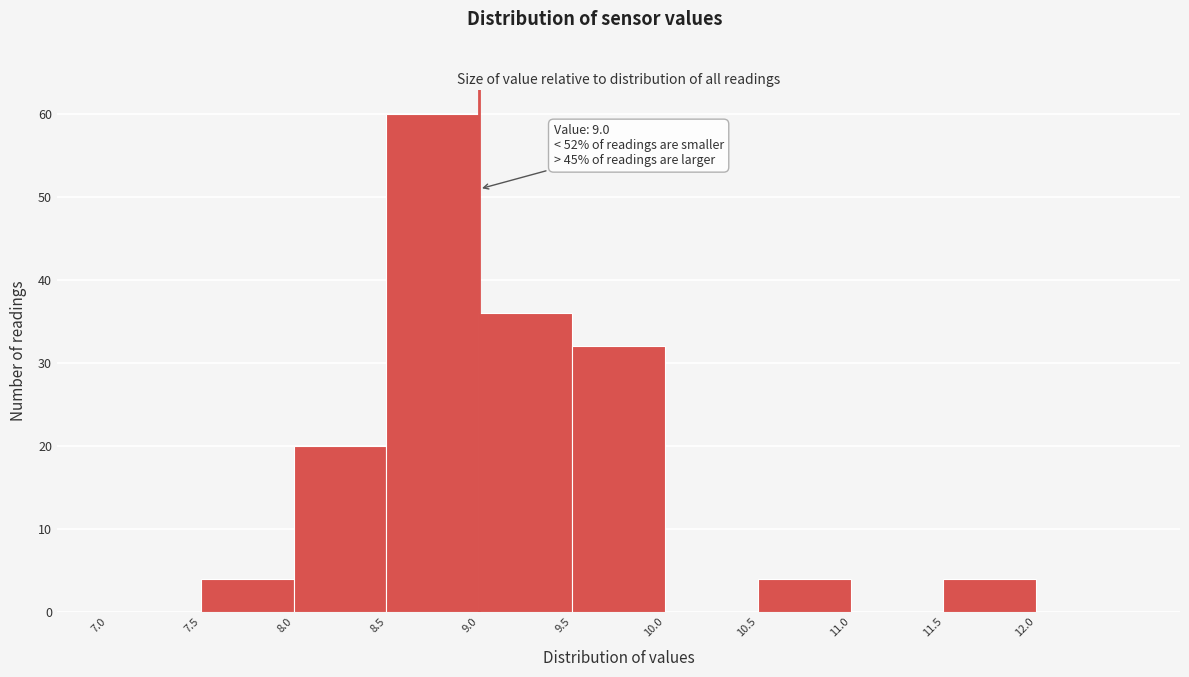

Over which range of the x-axis is the bar tallest?

8.5 to 9.0